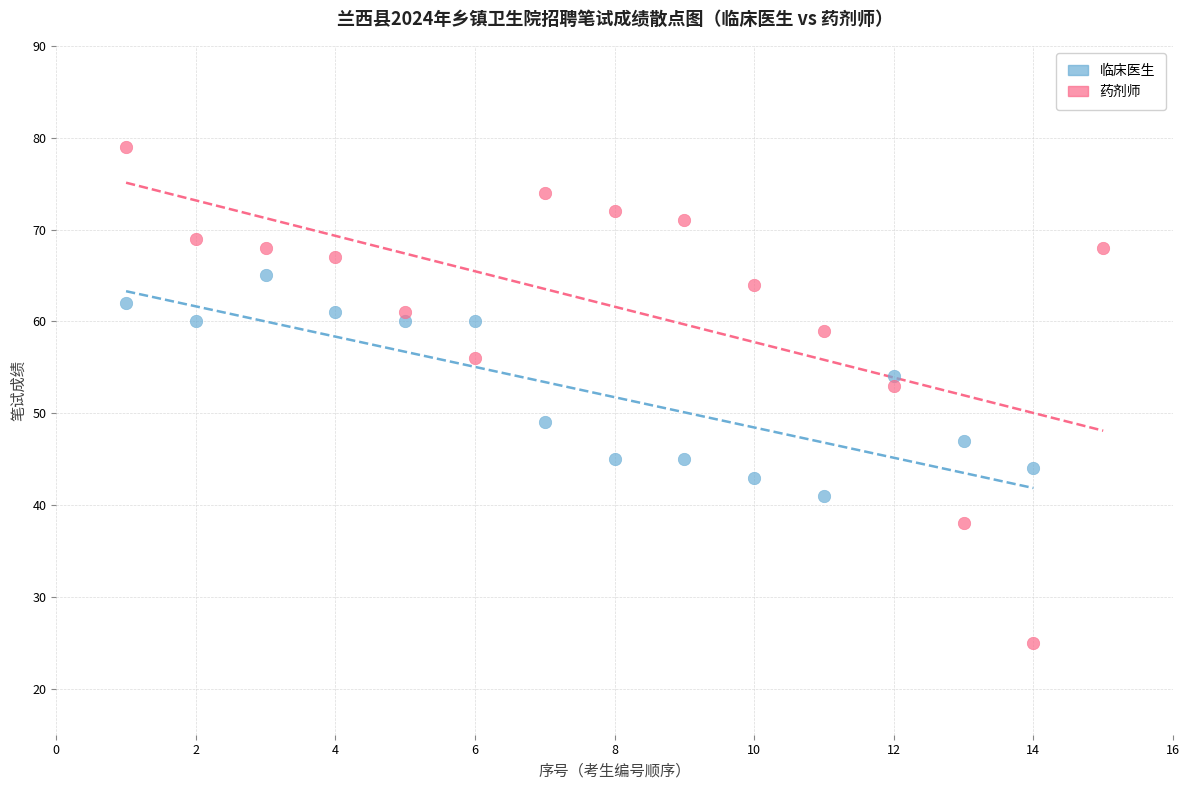

Which series has the widest spread of Y values?

药剂师